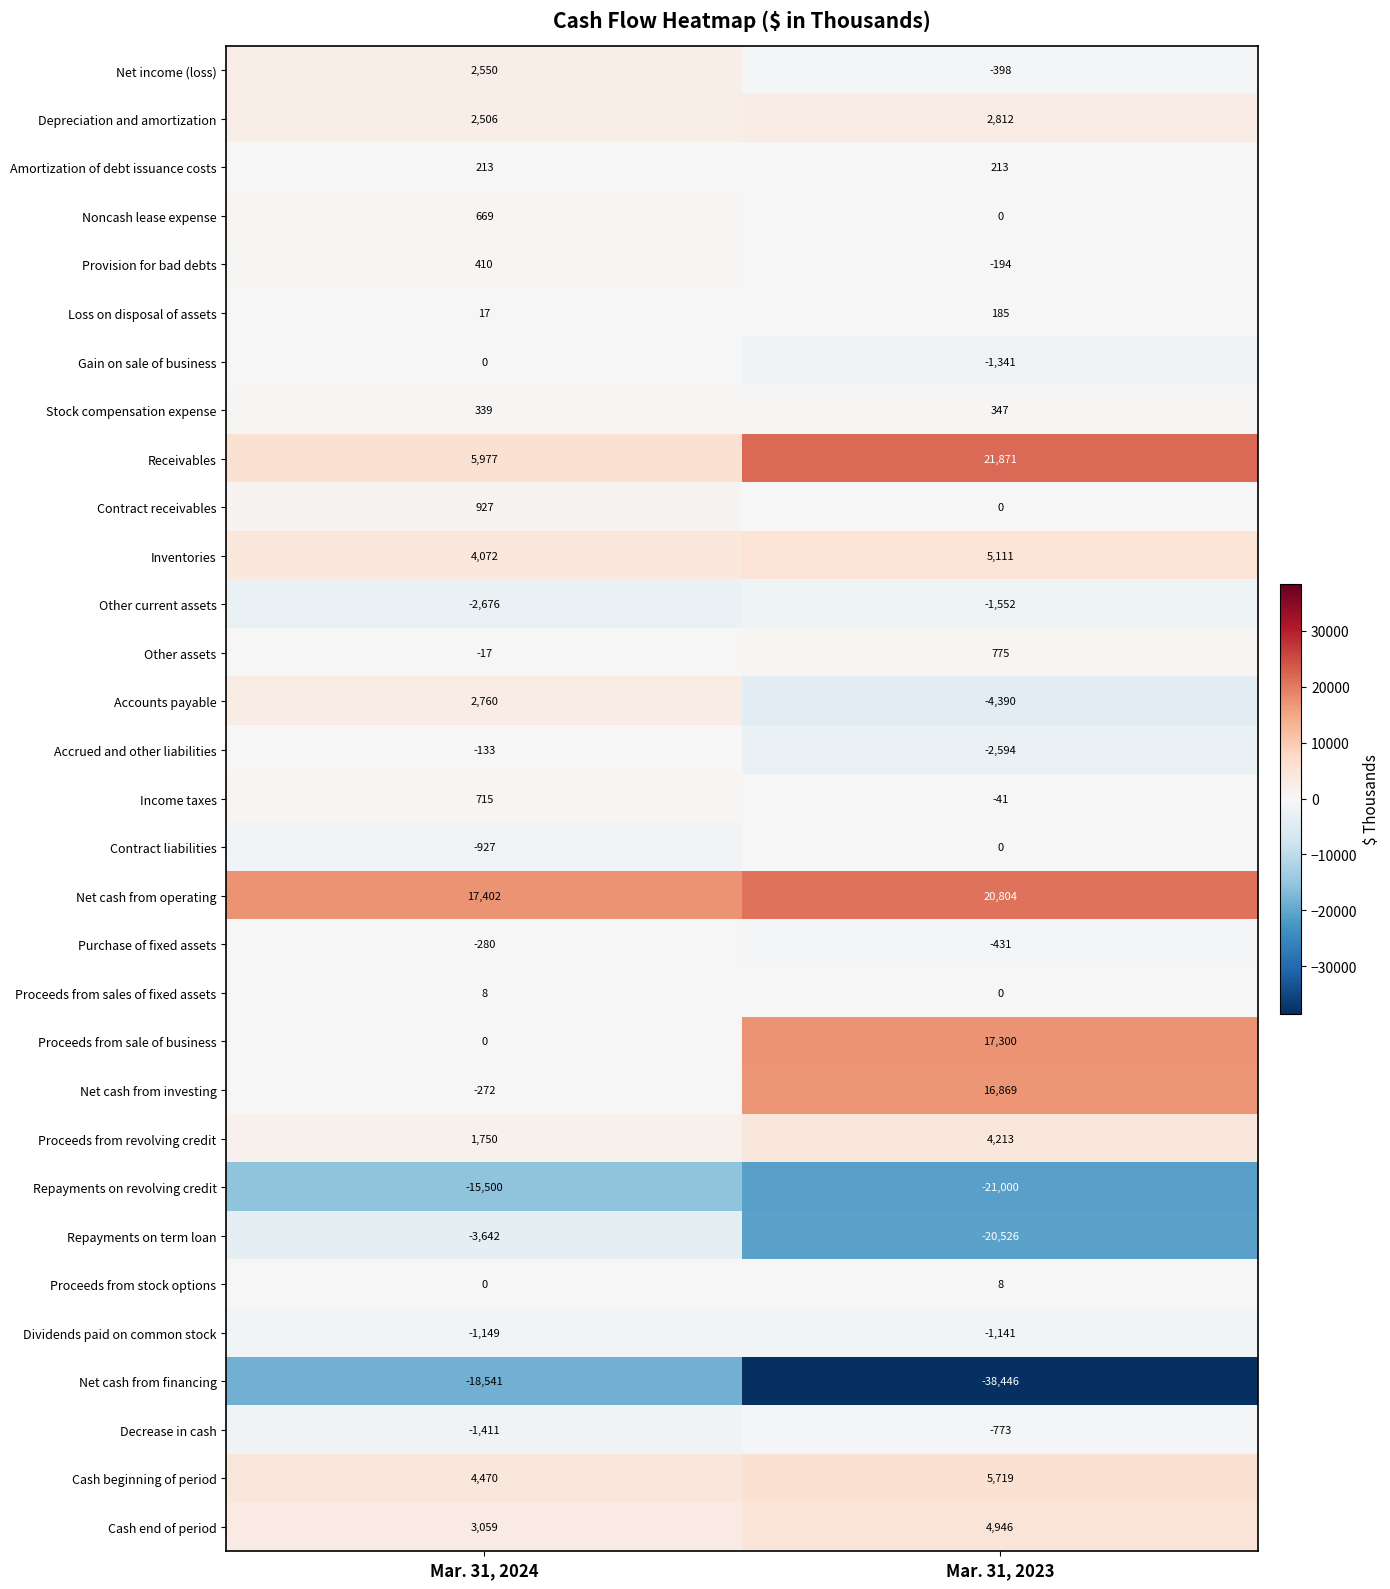

Where is Repayments on term loan nearest to the value -12084?

Mar. 31, 2024